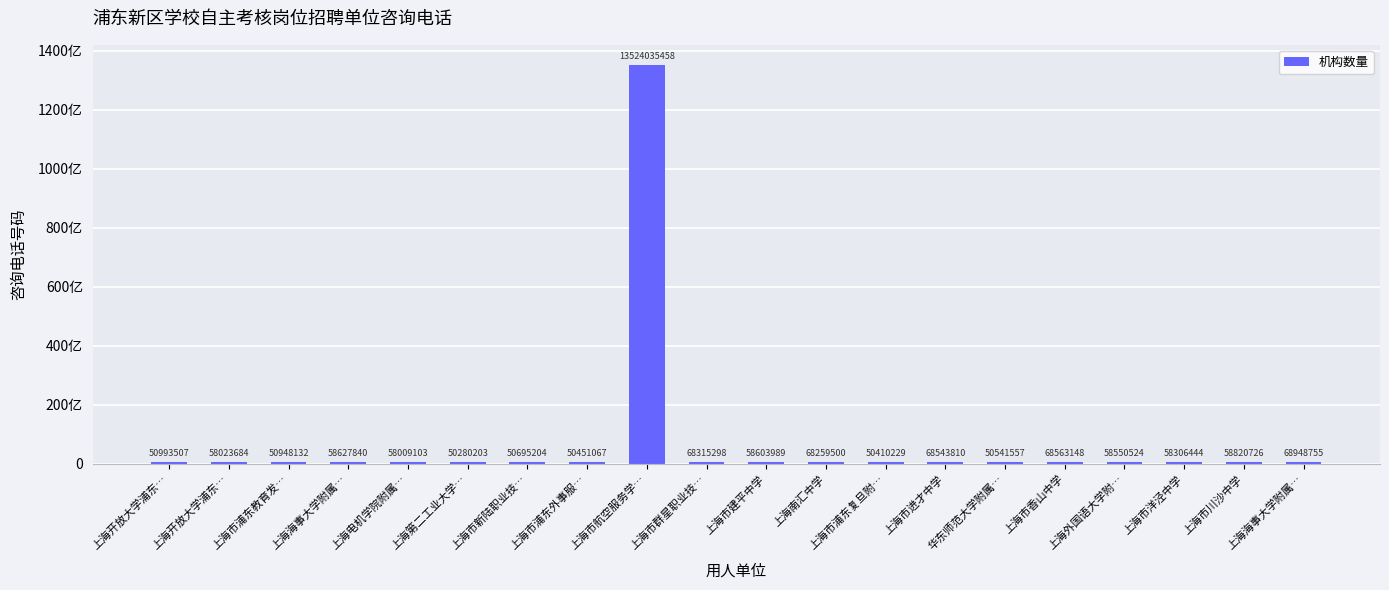

True or false: the data shows 50410229 at 上海市浦东复旦附….

True